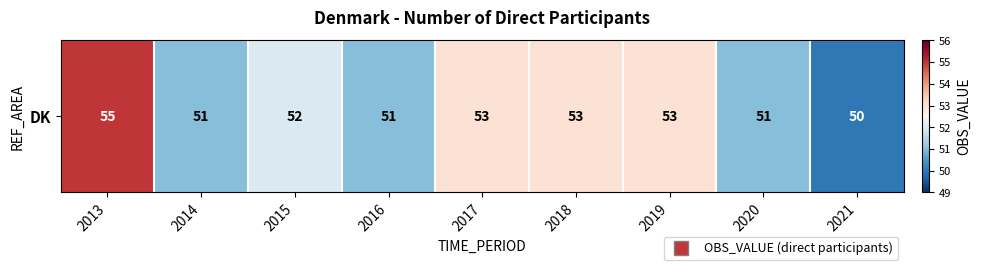

Which category has the lowest value across all series?

2021